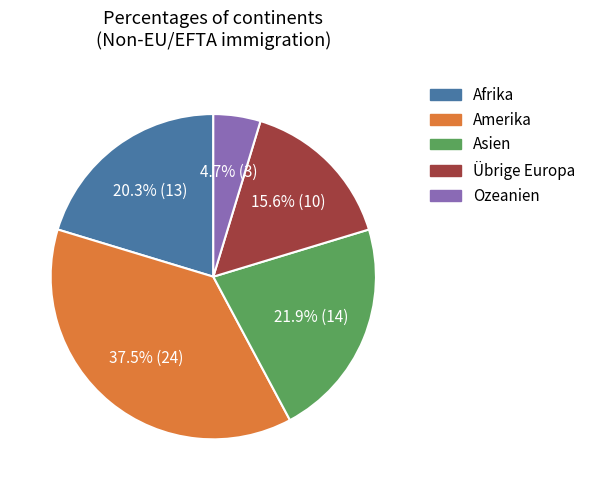

Is there a majority slice in this chart?

No